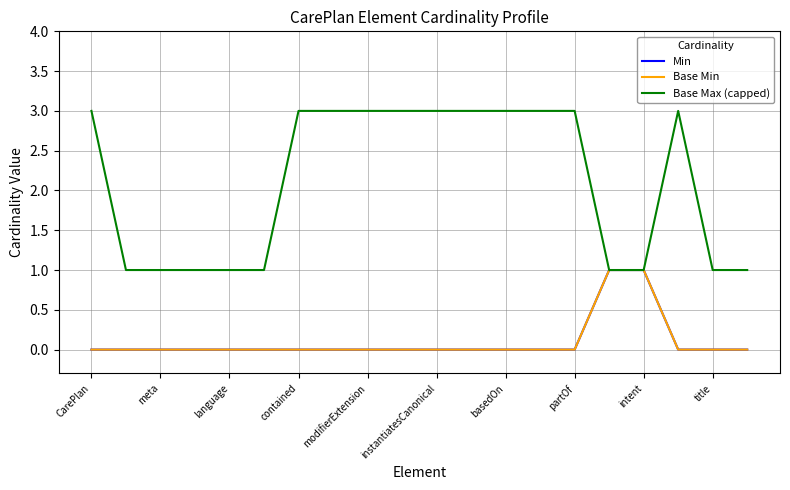

At which category does Base Max (capped) reach its first local peak?

17